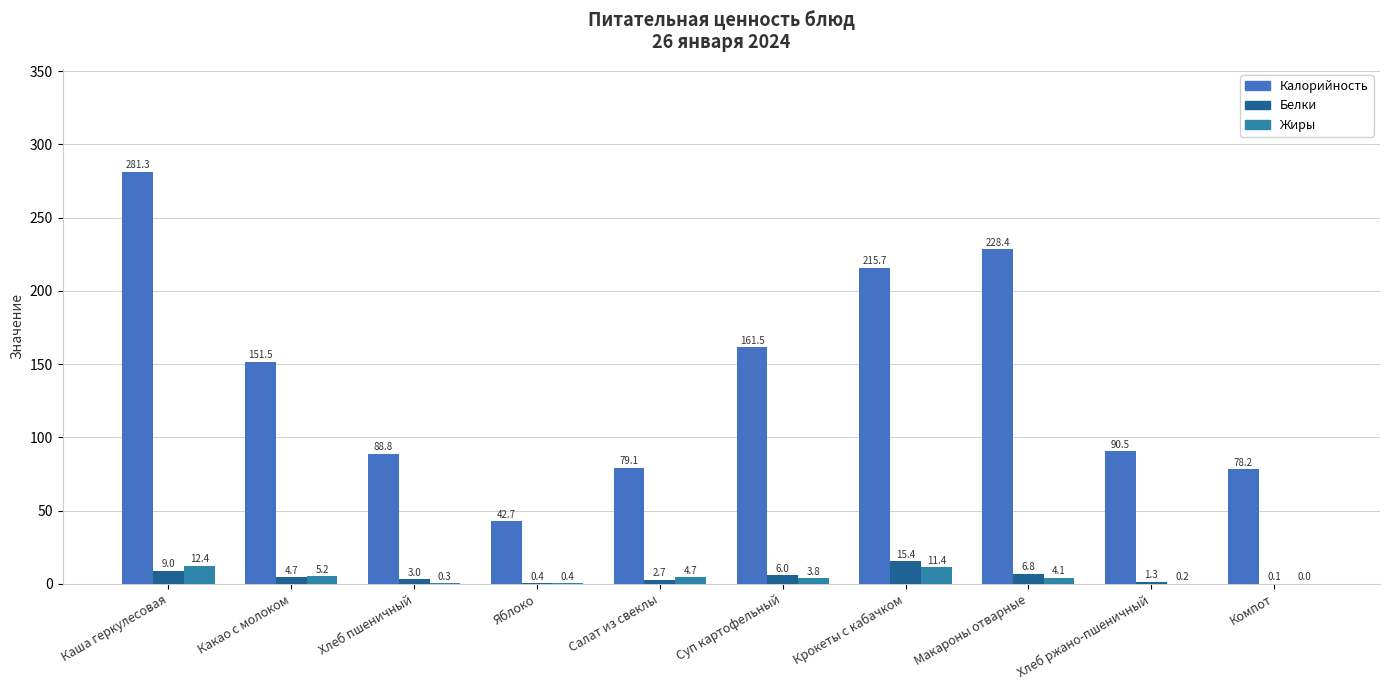

What are all the series names shown in the legend?

Калорийность, Белки, Жиры